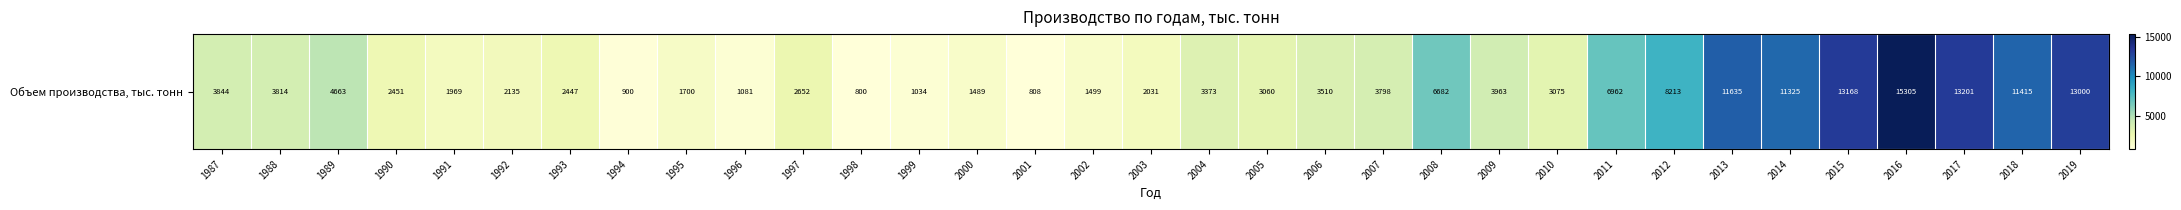

Rank the categories by value from lowest to highest.

1998, 2001, 1994, 1999, 1996, 2000, 2002, 1995, 1991, 2003, 1992, 1993, 1990, 1997, 2005, 2010, 2004, 2006, 2007, 1988, 1987, 2009, 1989, 2008, 2011, 2012, 2014, 2018, 2013, 2019, 2015, 2017, 2016